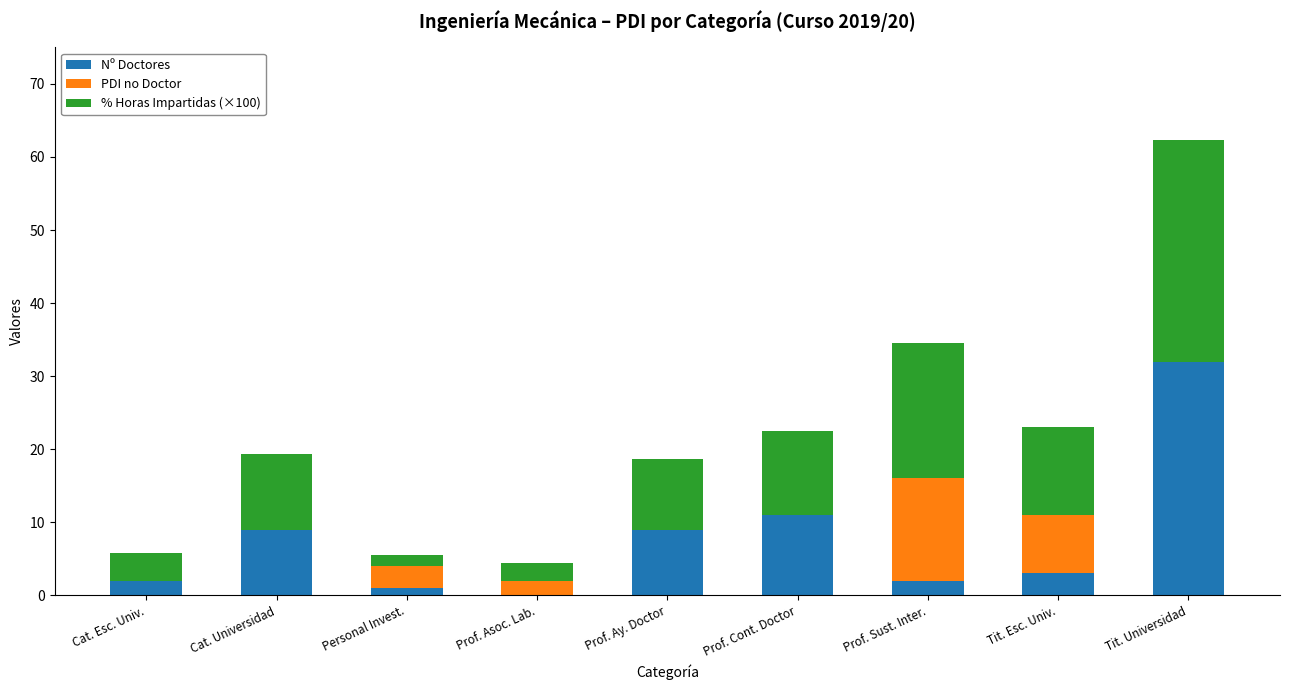

What are all the series names shown in the legend?

Nº Doctores, PDI no Doctor, % Horas Impartidas (×100)